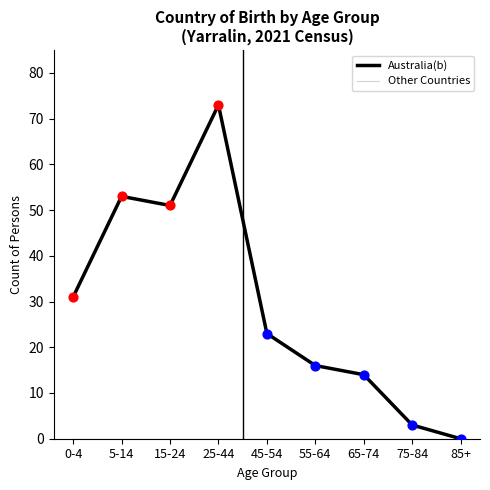

Is this an area chart (filled region under the line)?

No